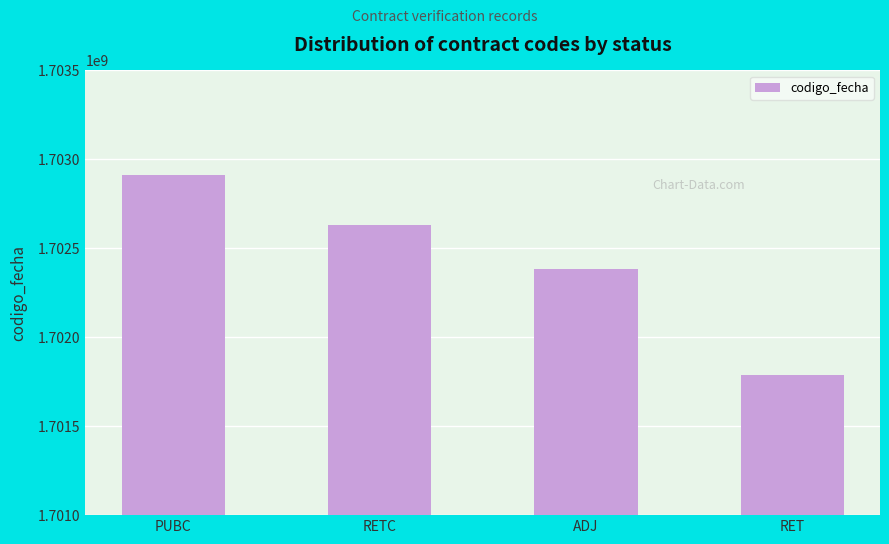

What is the value of the 1st bar from the left?

1702910925